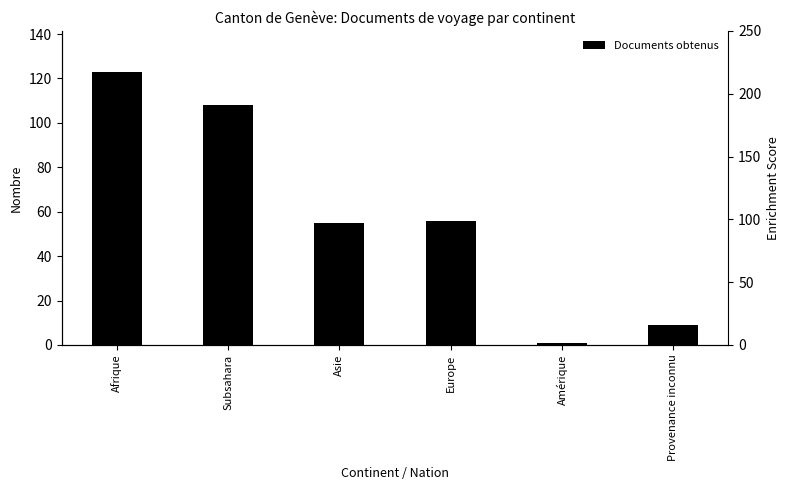

Which has a higher value, Provenance inconnu or Europe?

Europe